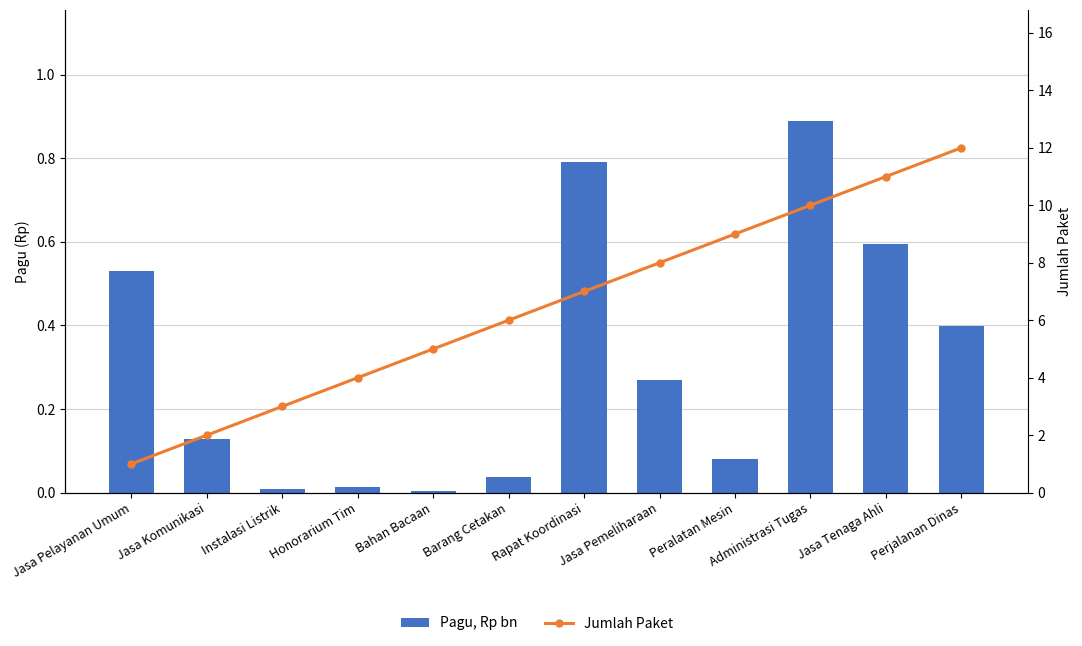

Which label corresponds to the smallest value in the chart?

Bahan Bacaan